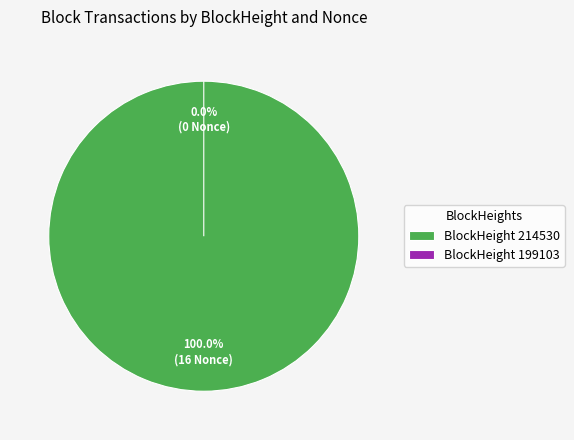

Rank the categories by value from highest to lowest.

214530, 199103